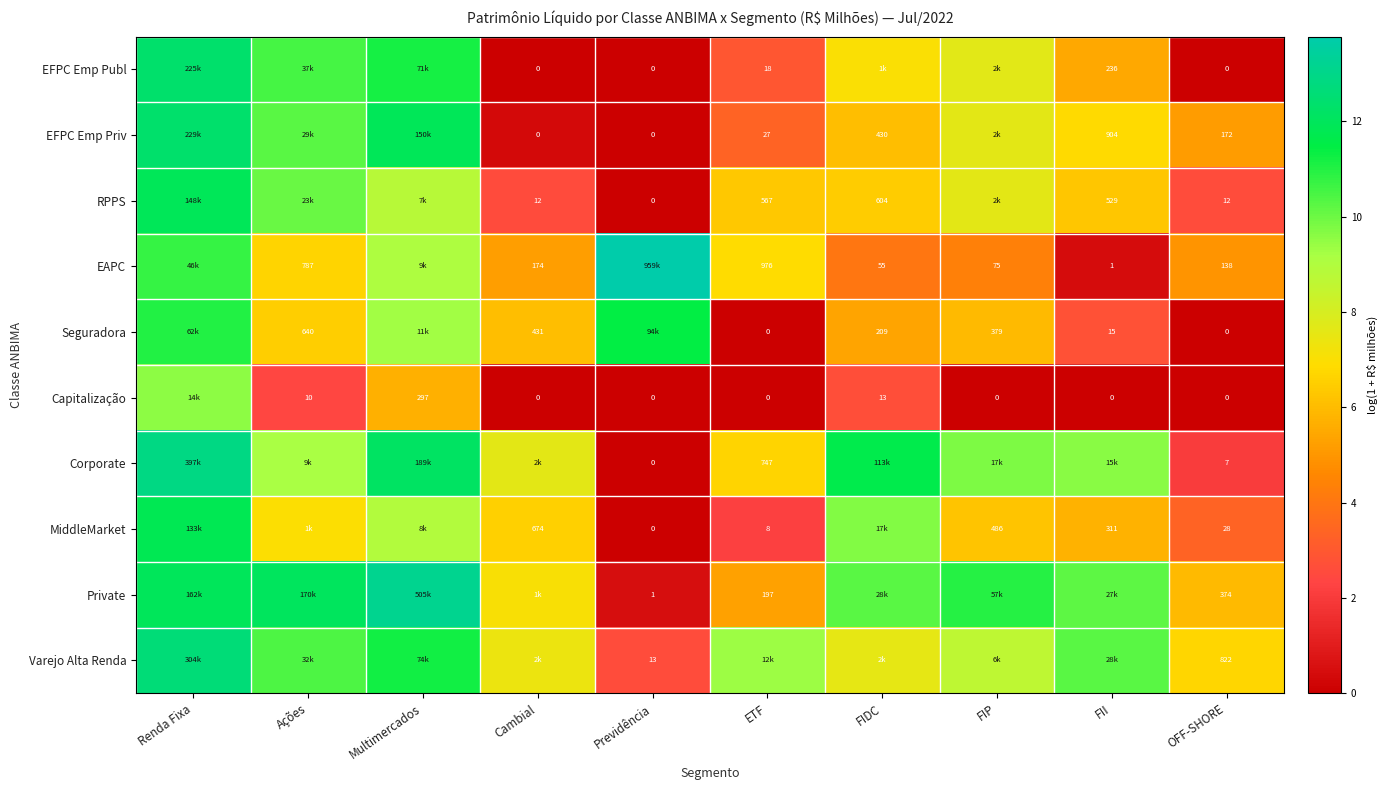

True or false: MiddleMarket has a value of 16.1 at Renda Fixa.

False